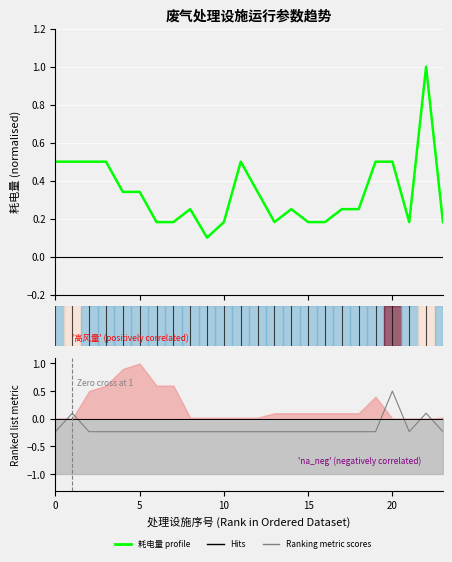

Which category has the highest value across all series?

22